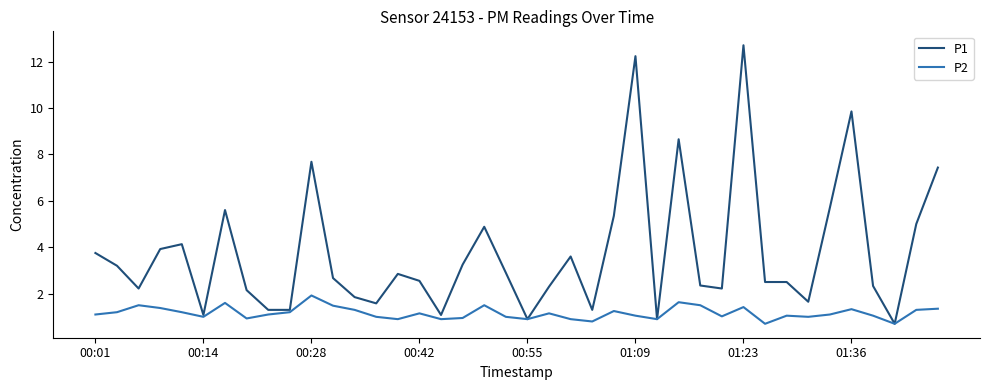

Which series has the largest range (max minus min)?

P1